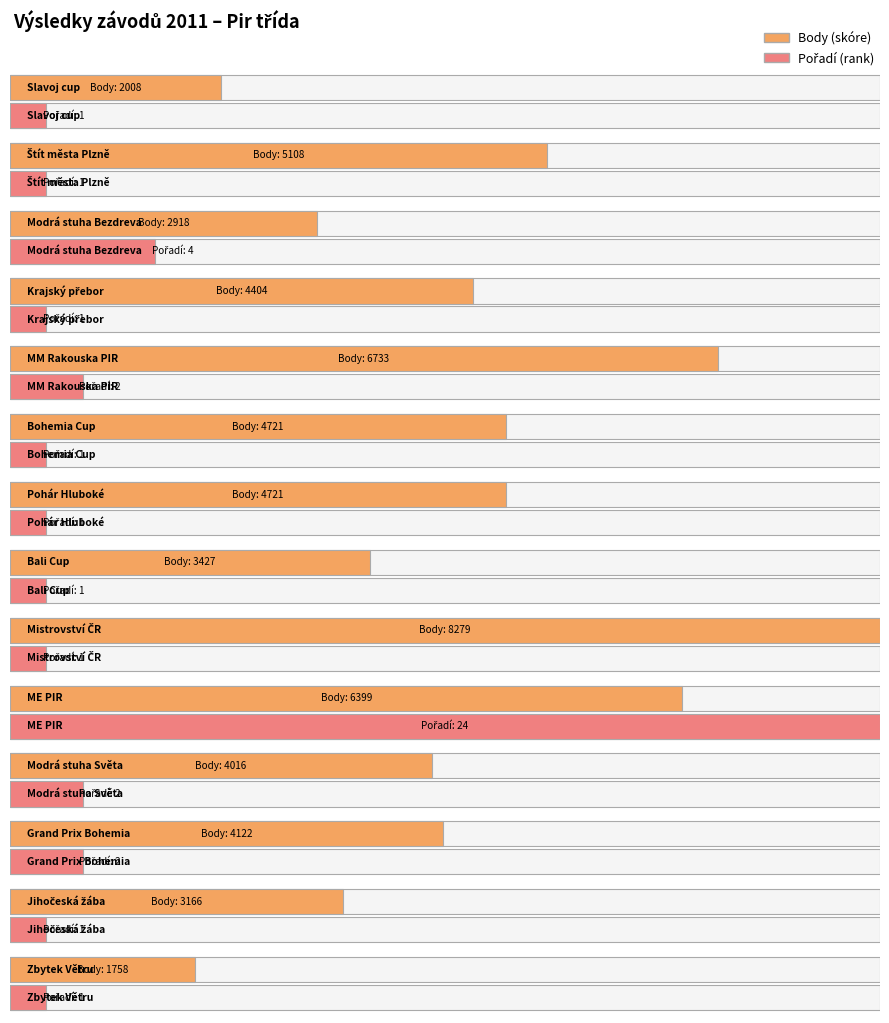

Reading left to right, what are all the values shown in this chart?

Body: Slavoj cup=2008	Štít města Plzně=5108	Modrá stuha Bezdreva=2918	Krajský přebor=4404	MM Rakouska PIR=6733	Bohemia Cup=4721	Pohár Hluboké=4721	Bali Cup=3427	Mistrovství ČR=8279	ME PIR=6399	Modrá stuha Světa=4016	Grand Prix Bohemia=4122	Jihočeská žába=3166	Zbytek Větru=1758
Pořadí: Slavoj cup=1	Štít města Plzně=1	Modrá stuha Bezdreva=4	Krajský přebor=1	MM Rakouska PIR=2	Bohemia Cup=1	Pohár Hluboké=1	Bali Cup=1	Mistrovství ČR=1	ME PIR=24	Modrá stuha Světa=2	Grand Prix Bohemia=2	Jihočeská žába=1	Zbytek Větru=1